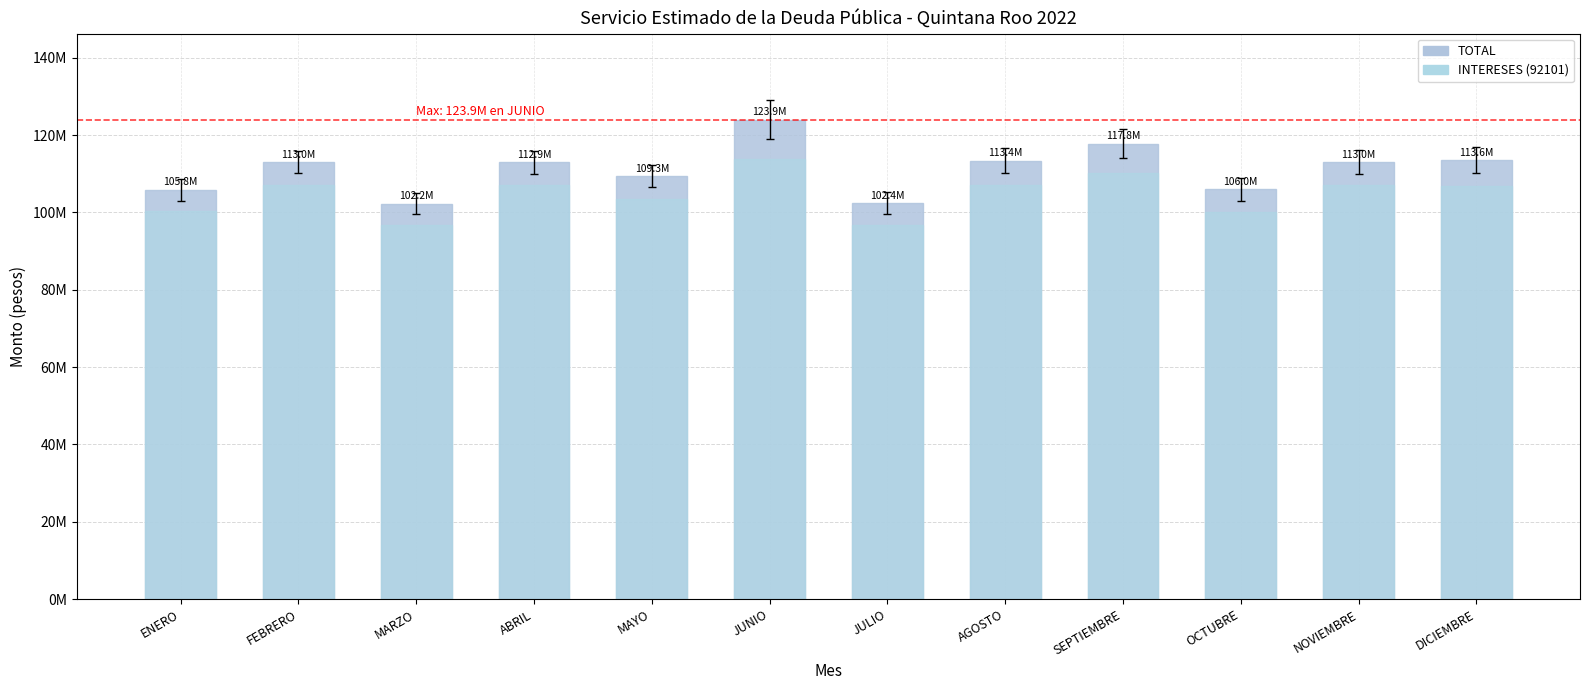

How many data points in INTERESES (92101) are above 106972710?

6